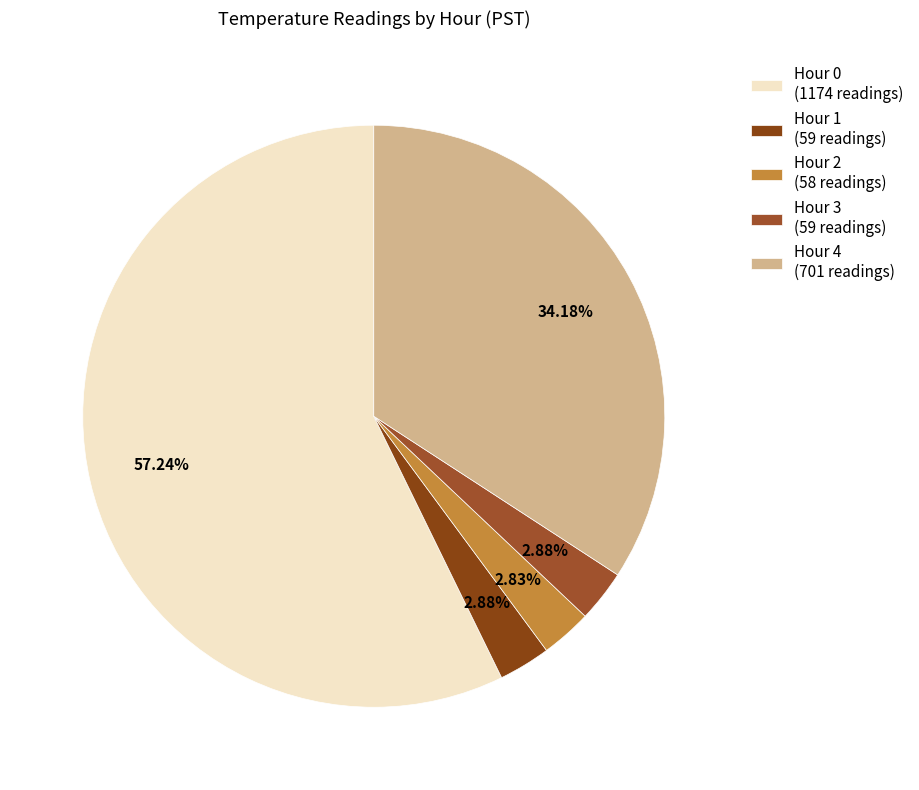

True or false: Hour 0 accounts for 57% of the total.

True